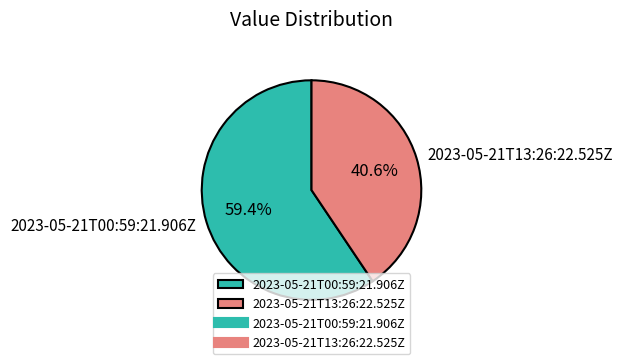

To the nearest percent, what portion does 2023-05-21T13:26:22.525Z represent?

41%